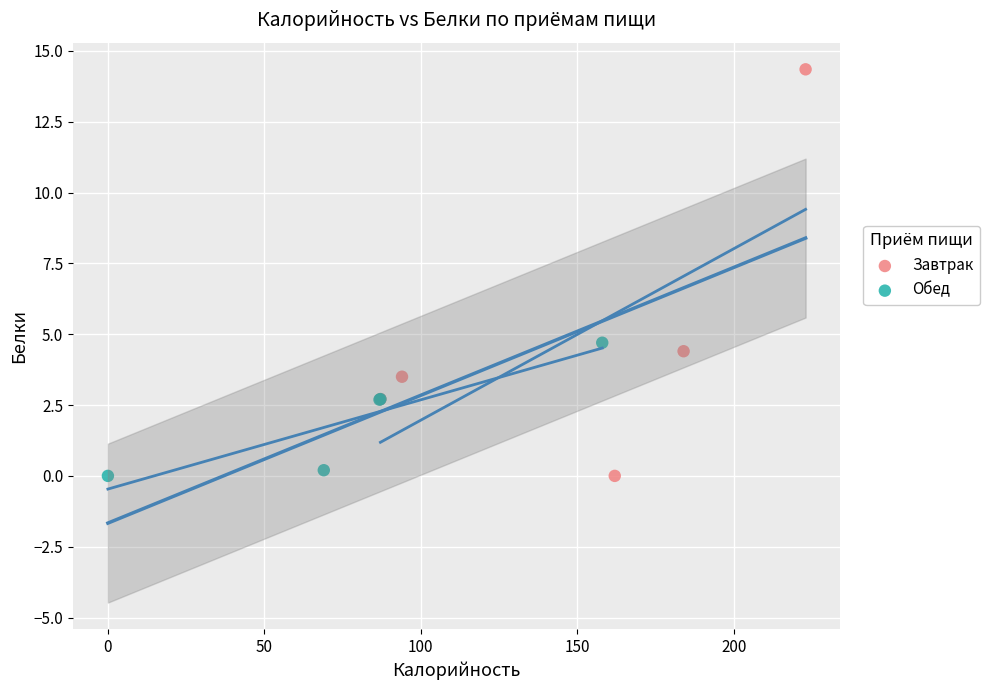

Which series has the largest Y range (max minus min)?

Завтрак